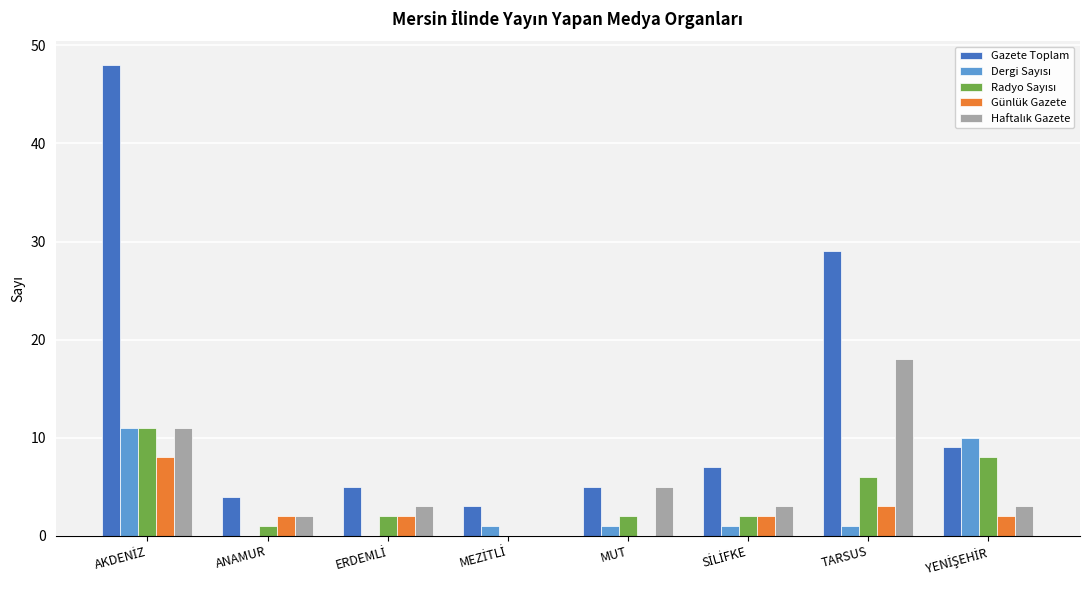

Which series has the largest total across all categories?

Gazete Toplam